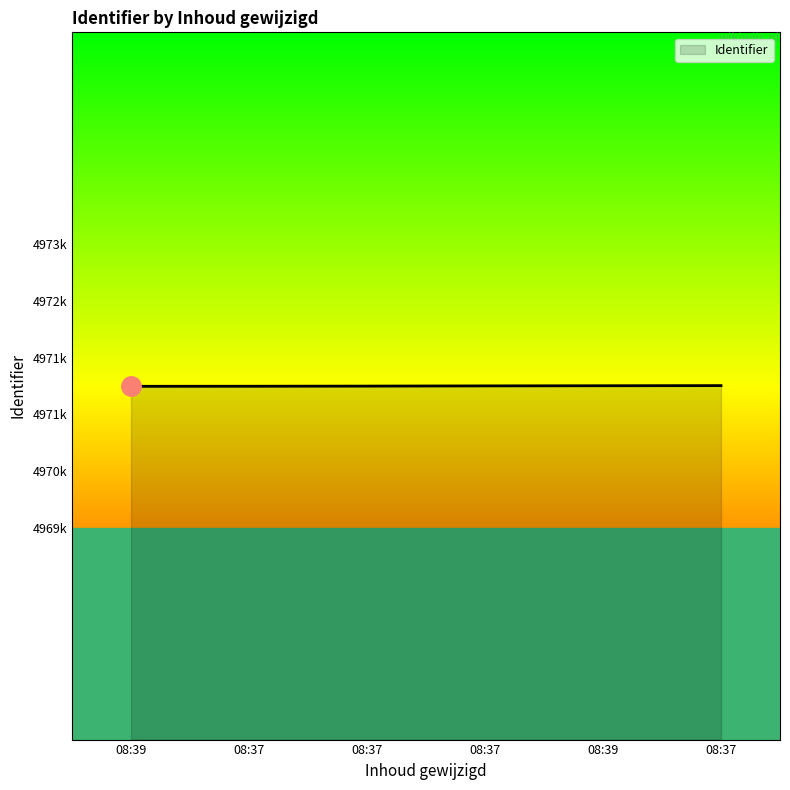

What is the minimum value shown in the chart?

4971592